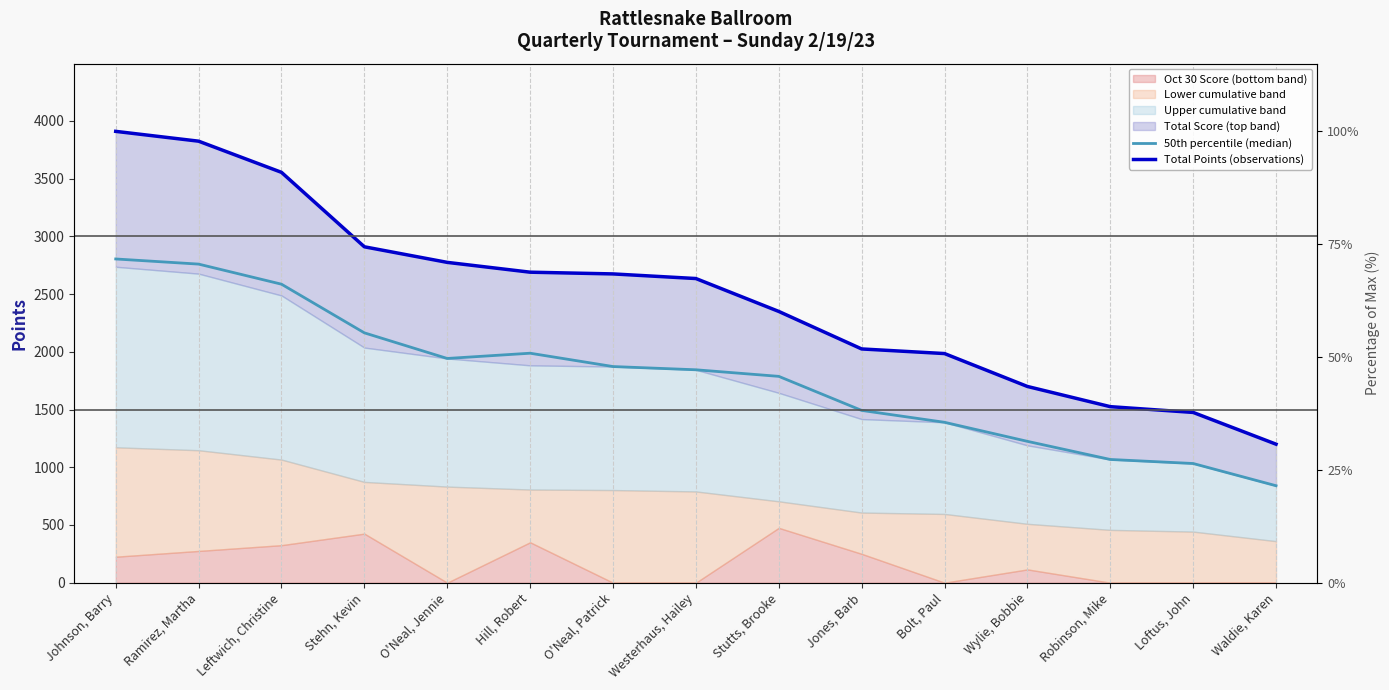

Which category has the lowest value across all series?

Waldie, Karen